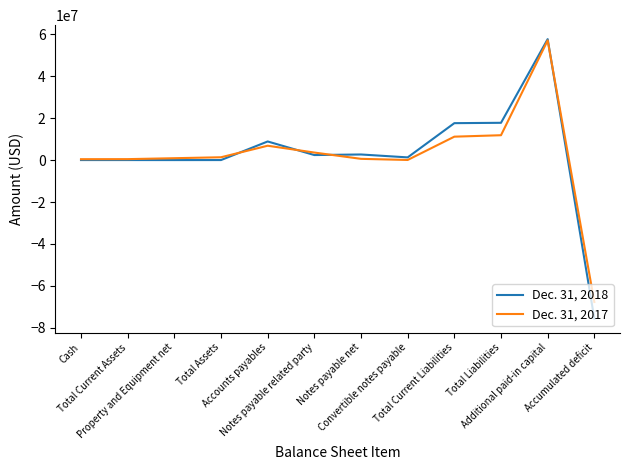

What is the difference between the Dec. 31, 2018 values at Cash and Notes payable related party?

2390075